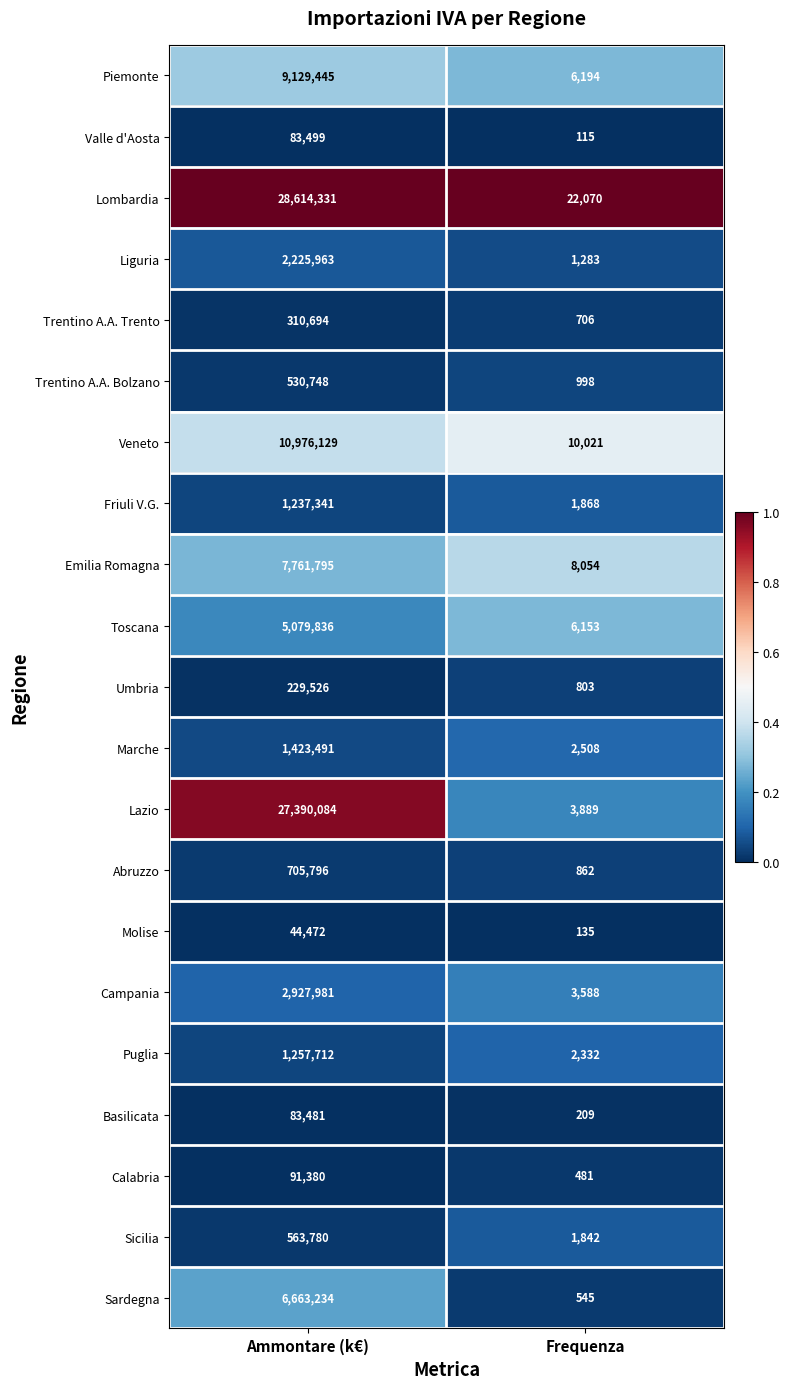

What is the maximum value shown in the chart?

28614331